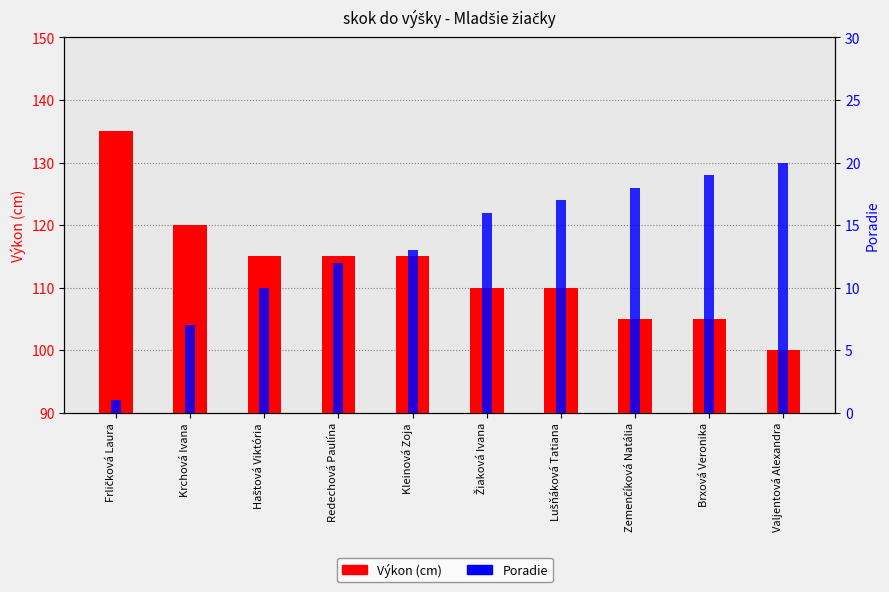

What is the greatest value displayed?

135